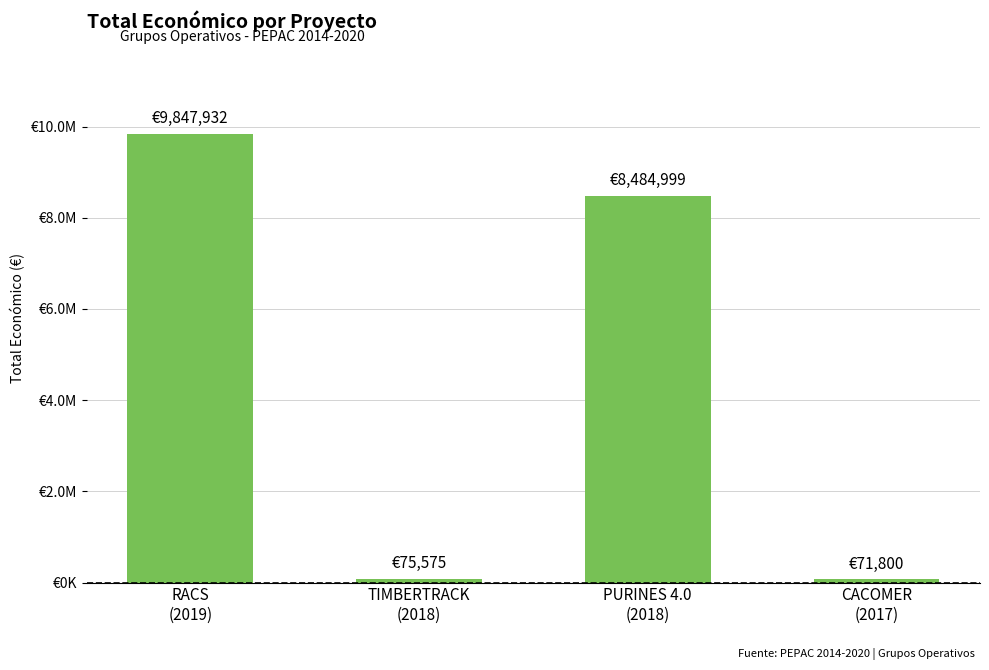

Reading right to left, what are all the values shown in this chart?

71800	8484999	75575	9847932